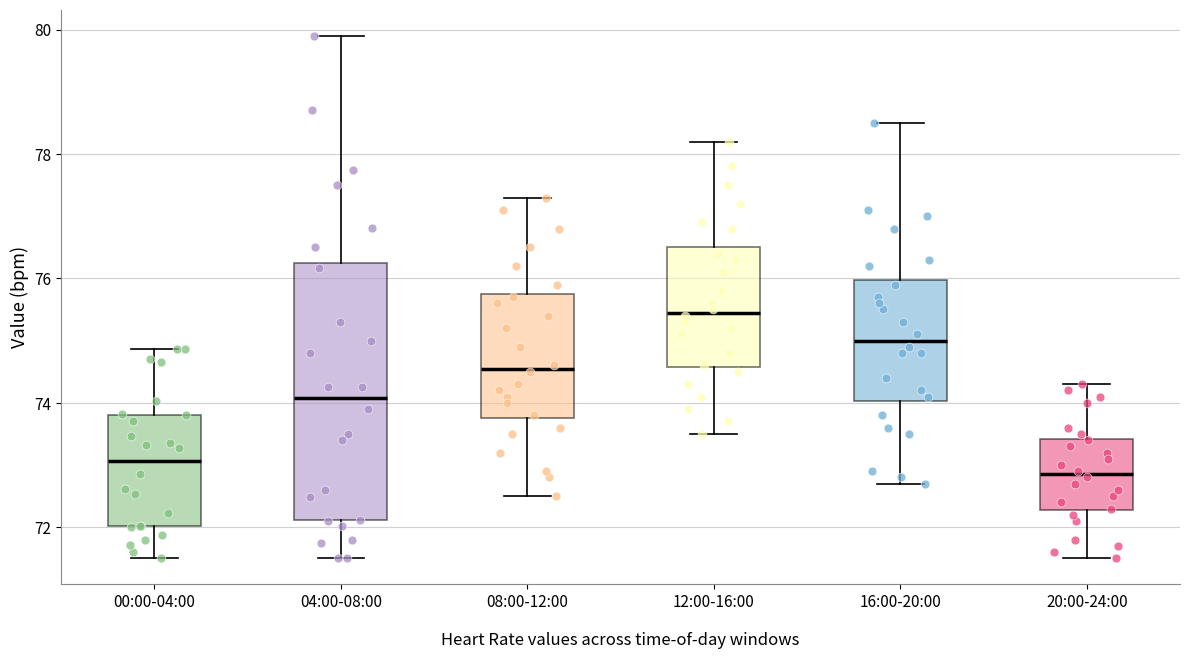

Where does the median line of the box for 00:00-04:00 sit on the y-axis? The values are not printed on the chart, so give them approximately, as read against the axis.

73.0